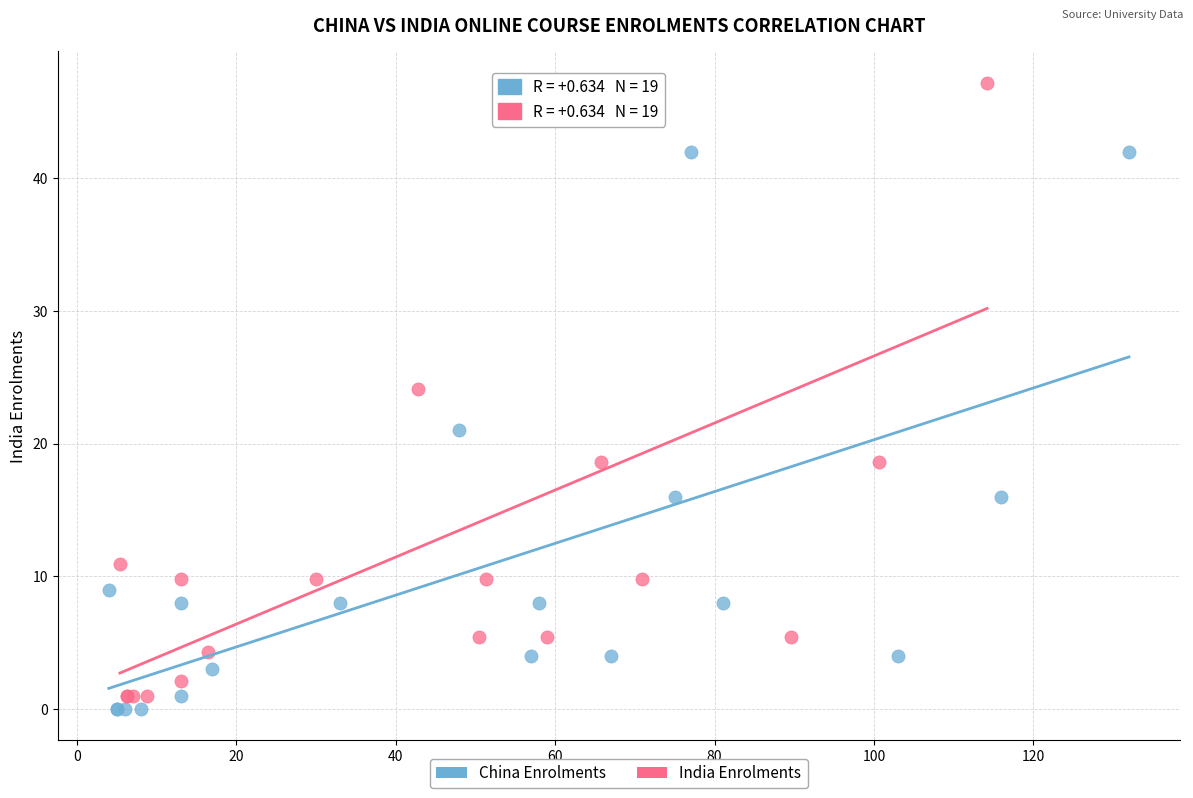

What are all the series names shown in the legend?

China Enrolments, India Enrolments